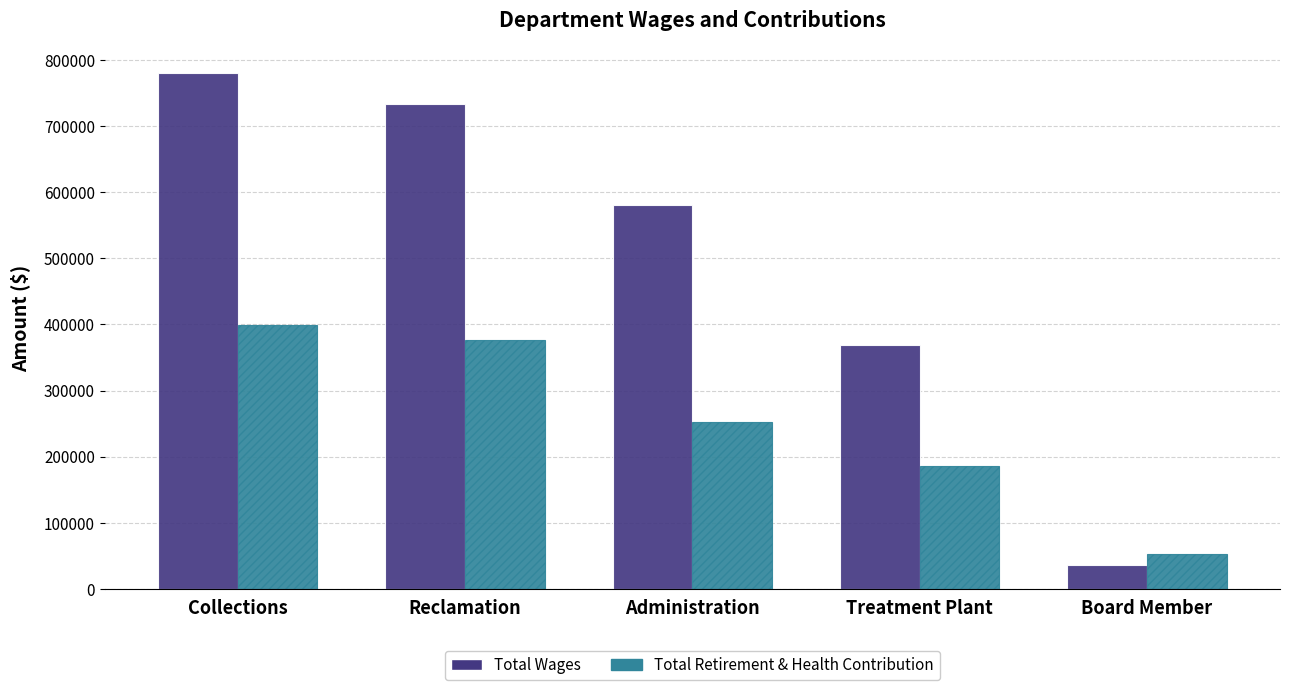

What is the value of the Total Wages bar at the 3rd from the left?

579892